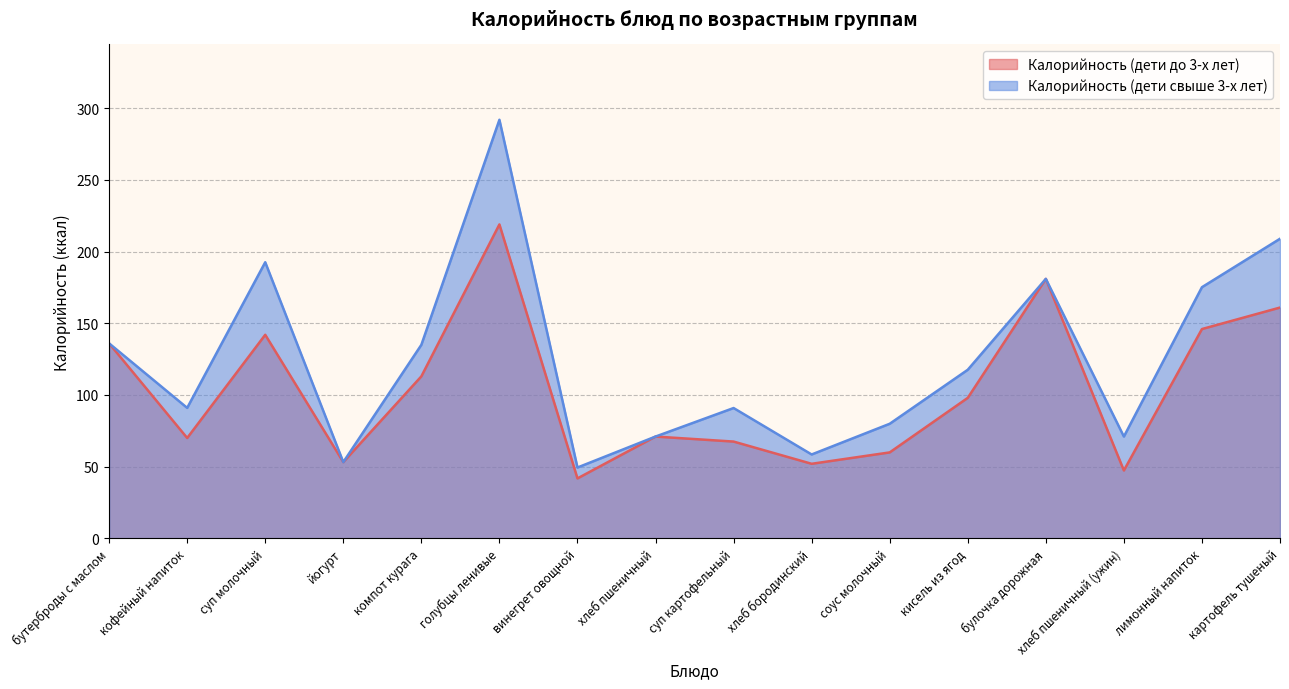

List the labels in order of Калорийность (дети свыше 3-х лет) value, largest first.

голубцы ленивые, картофель тушеный, суп молочный, булочка дорожная, лимонный напиток, бутерброды с маслом, компот курага, кисель из ягод, кофейный напиток, суп картофельный, соус молочный, хлеб пшеничный, хлеб пшеничный (ужин), хлеб бородинский, йогурт, винегрет овощной